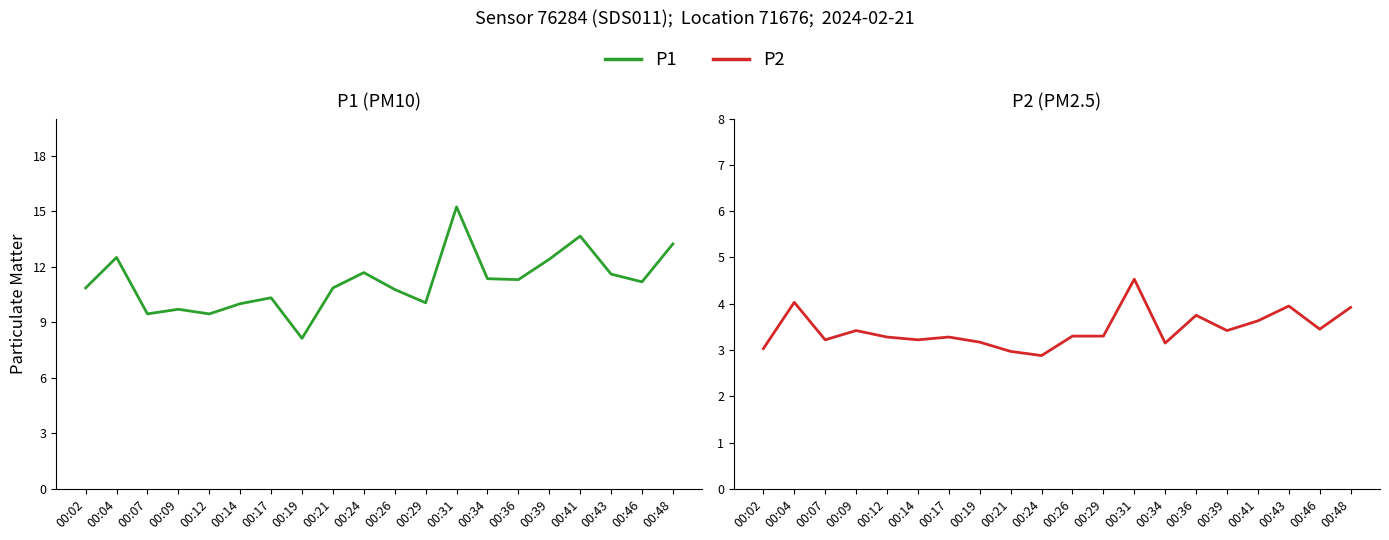

What is the difference between the highest and lowest values at 00:09?

6.3